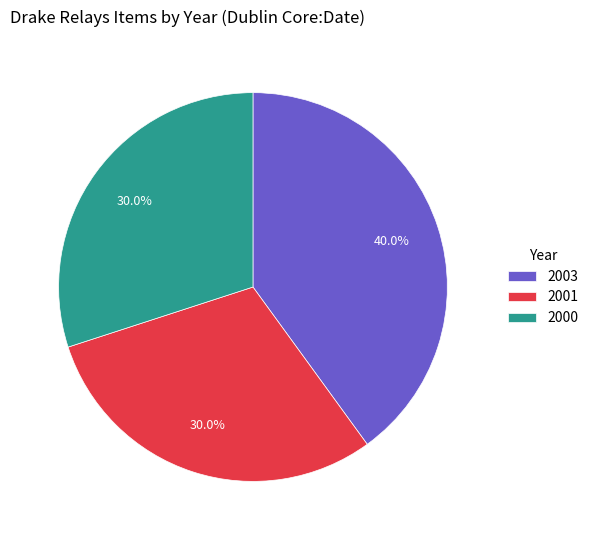

Approximately how many times larger is the value at 2001 compared to 2000?

1.0